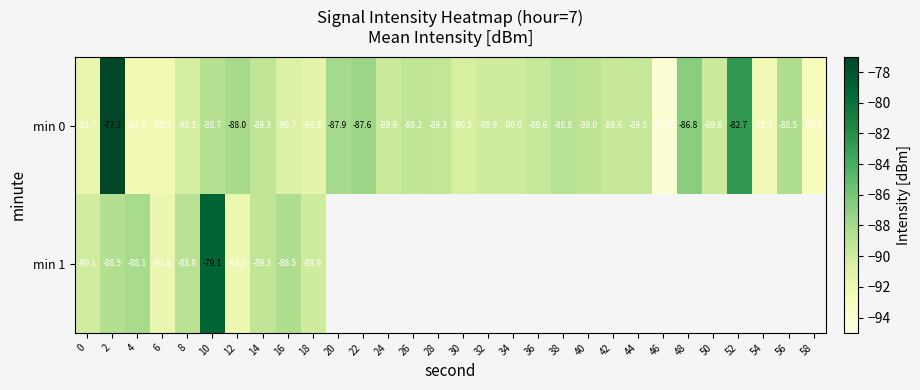

What is the minimum value for min 0?

-94.0